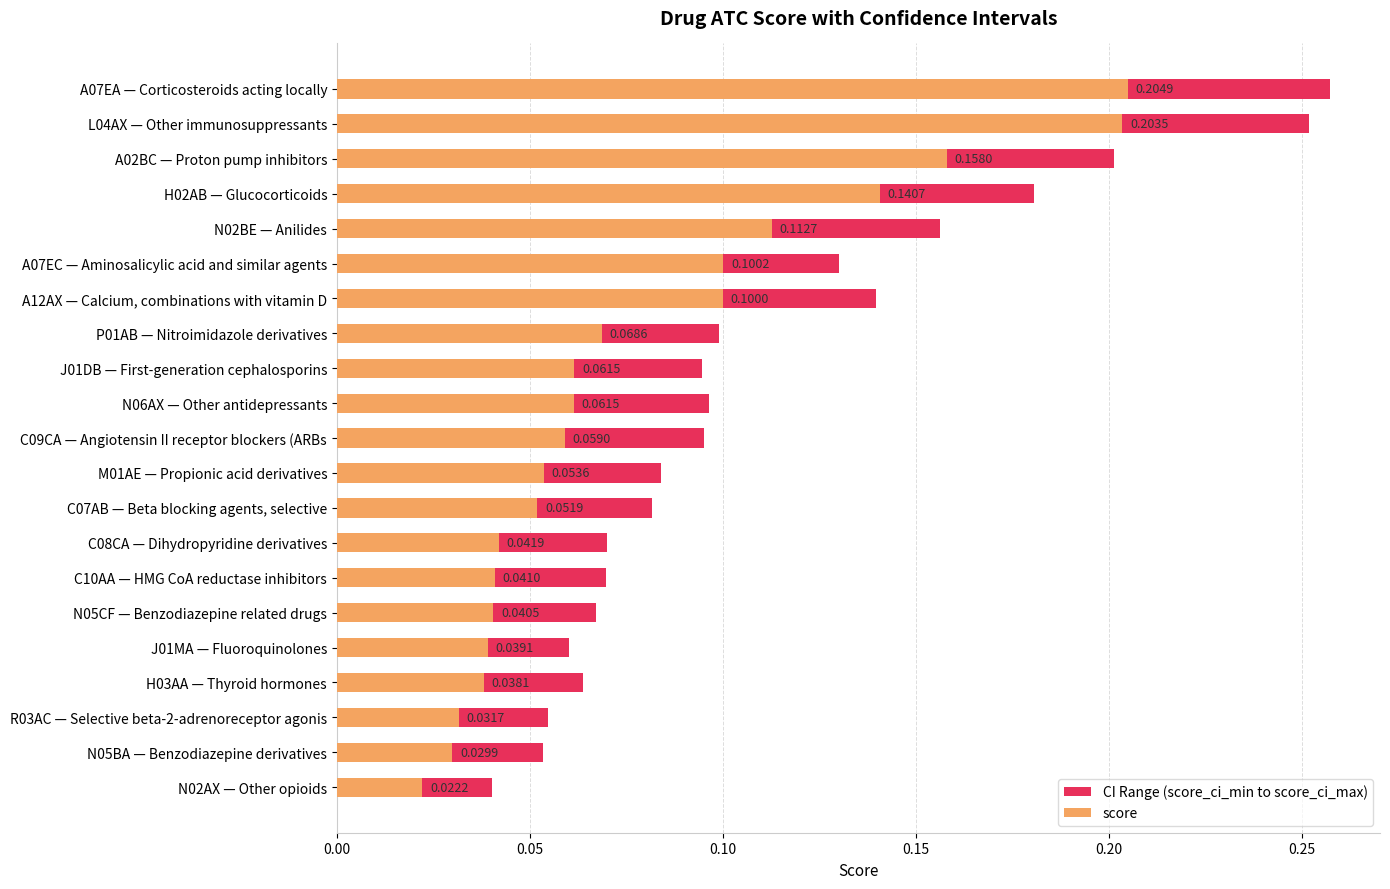

Where is score nearest to the value 0?

N02AX — Other opioids